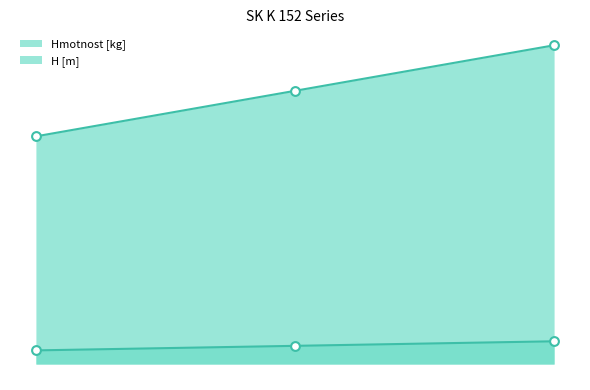

Which series contains the highest Y value?

Hmotnost [kg] line